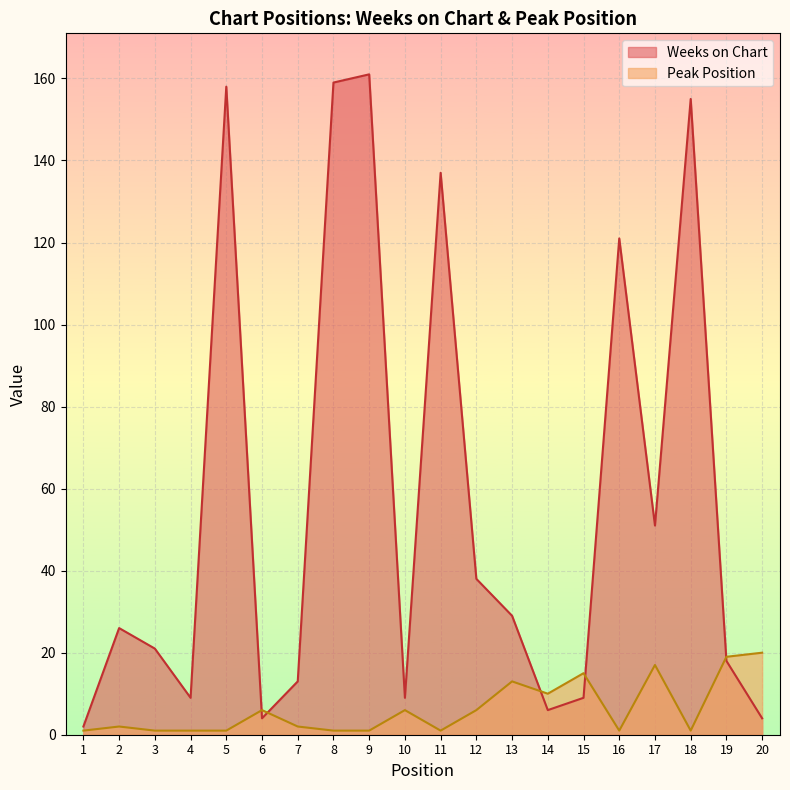

How many data points in Weeks on Chart are above 26?

9